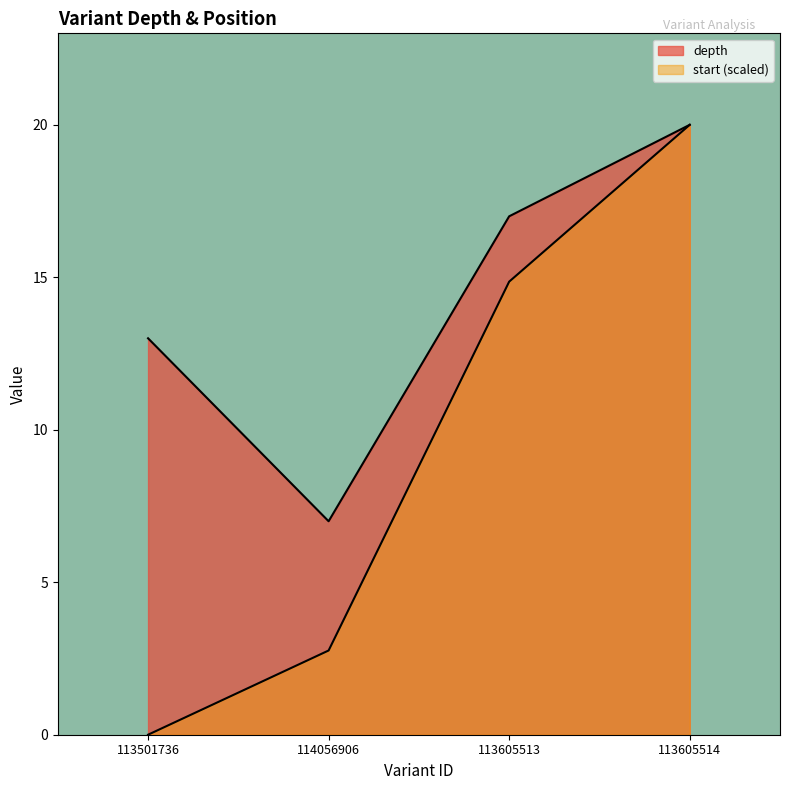

What is the total value across all series at 113605514?

40.0